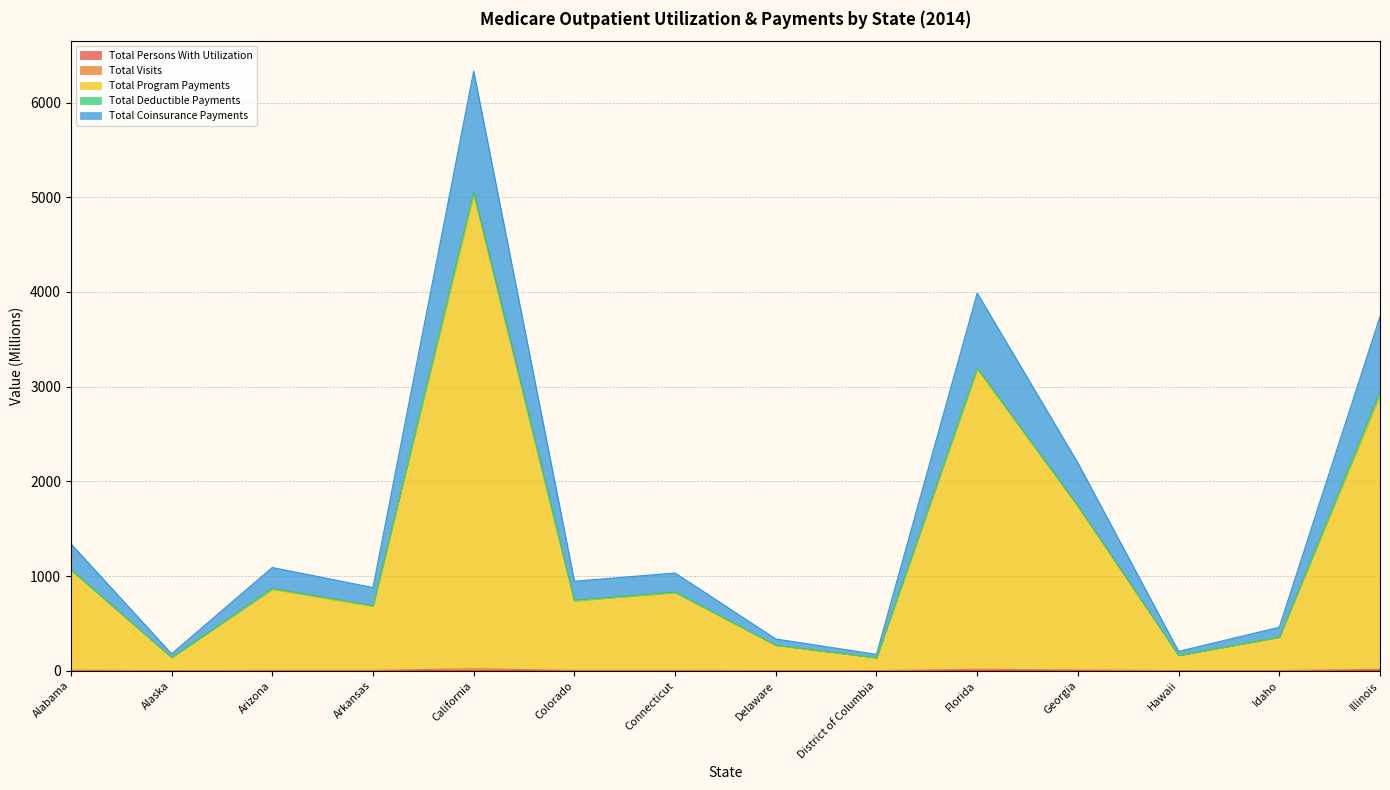

True or false: Total Visits and Total Program Payments intersect in this chart.

False